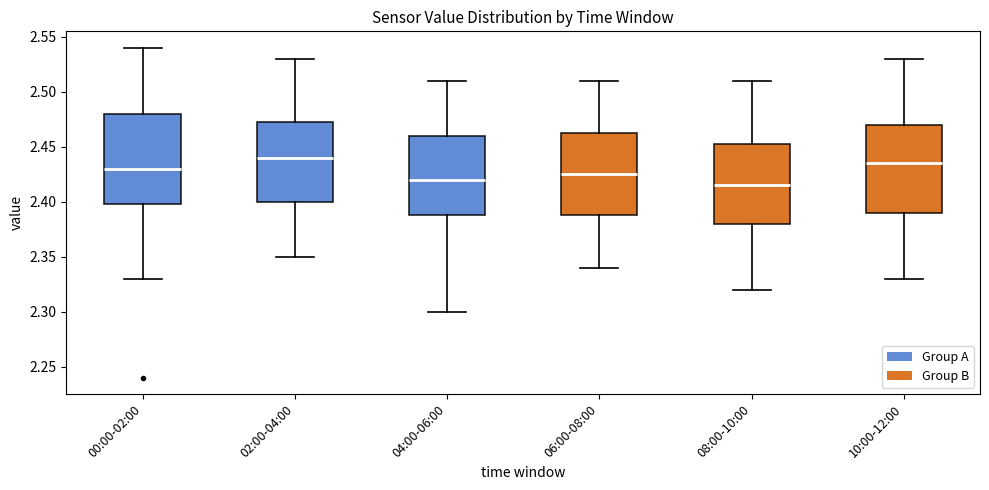

Where does the median line of the box for 02:00-04:00 sit on the y-axis? The values are not printed on the chart, so give them approximately, as read against the axis.

2.440